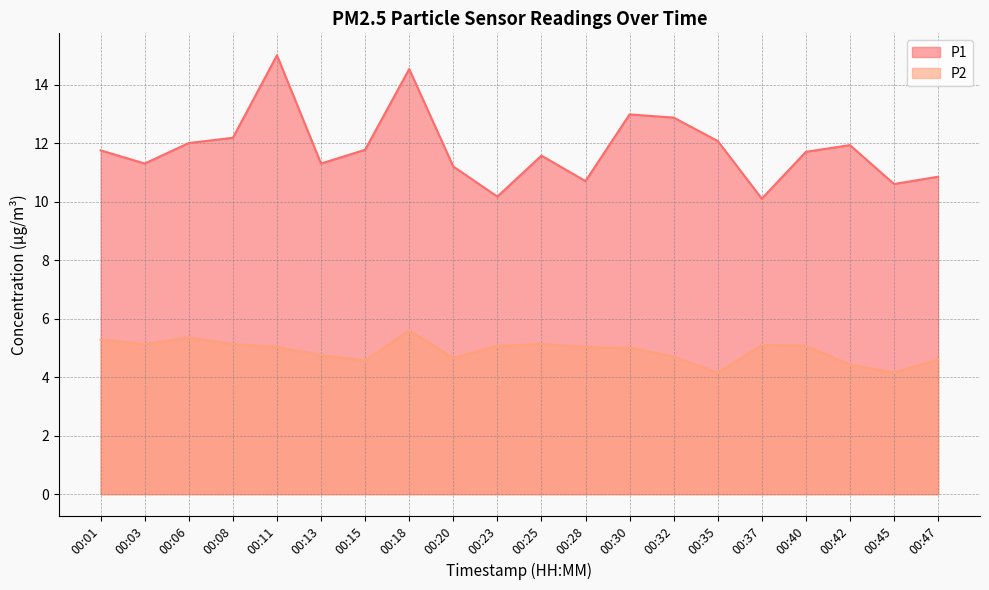

Reading left to right, what are all the values shown in this chart?

P1: 11.8	11.3	12.0	12.2	15.0	11.3	11.8	14.5	11.2	10.2	11.6	10.7	13.0	12.9	12.1	10.1	11.7	11.9	10.6	10.8
P2: 5.3	5.1	5.3	5.1	5.0	4.8	4.6	5.6	4.7	5.1	5.1	5.0	5.0	4.7	4.2	5.1	5.1	4.4	4.2	4.6